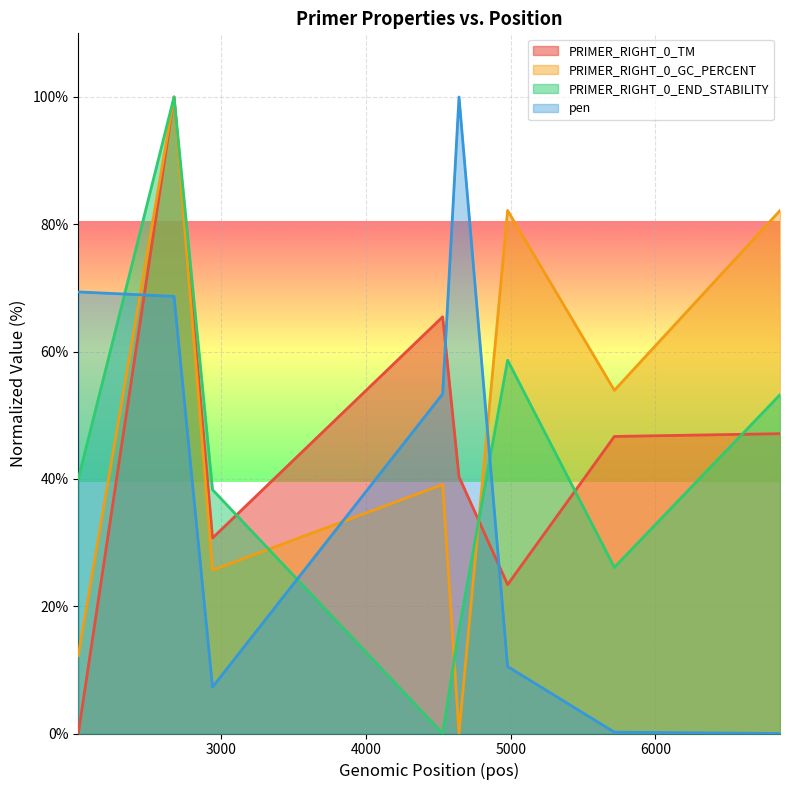

True or false: PRIMER_RIGHT_0_END_STABILITY and PRIMER_RIGHT_0_TM intersect in this chart.

True